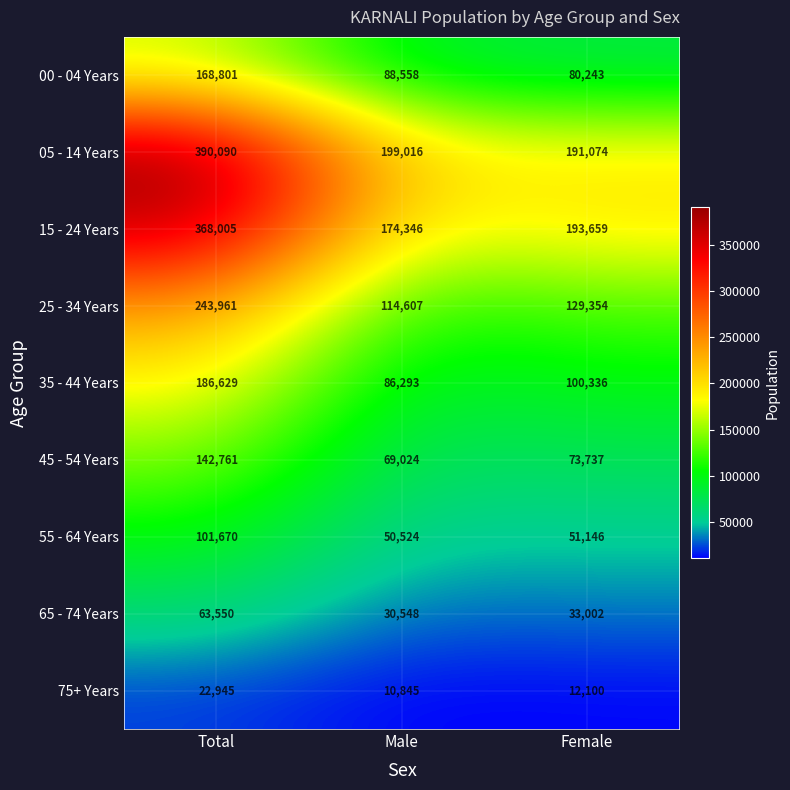

What is the difference between the highest and lowest values at Male?

188171